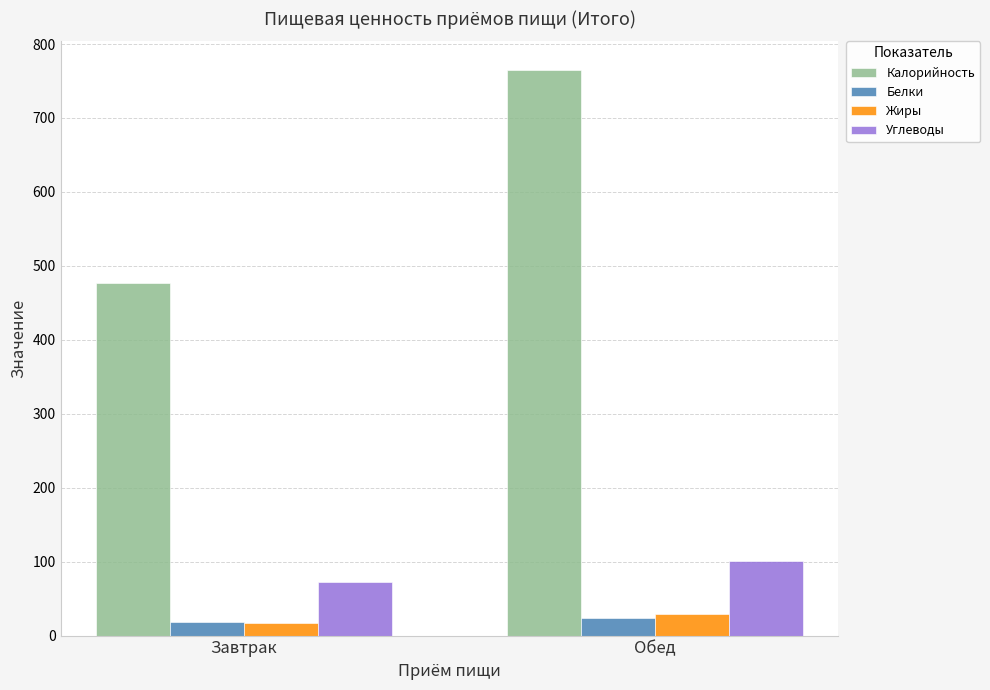

Where is Углеводы nearest to the value 86?

Завтрак